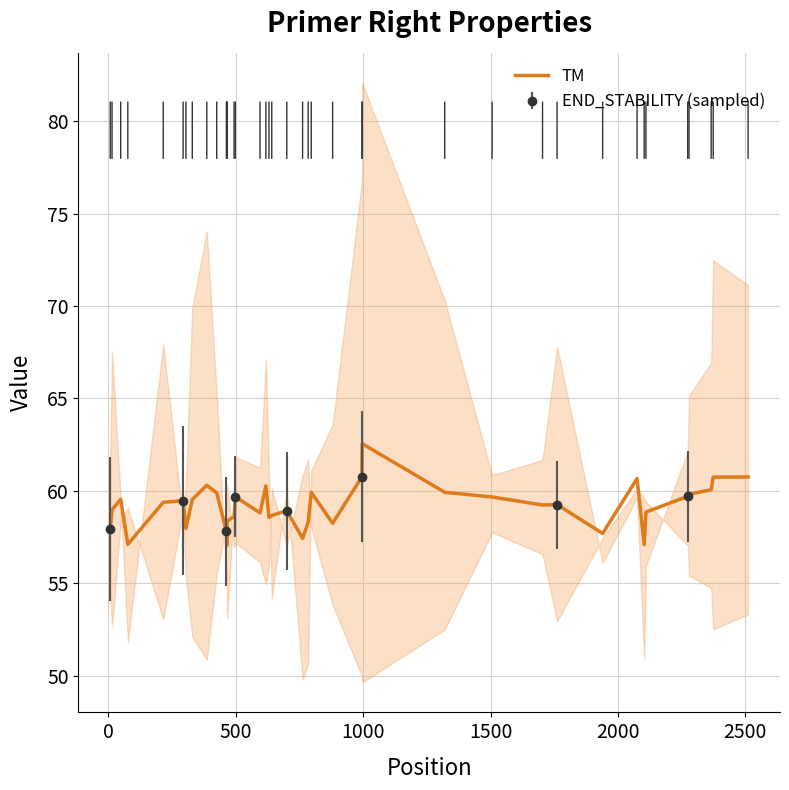

How many interior local valleys (lower than both neighbors) does the data have?

10